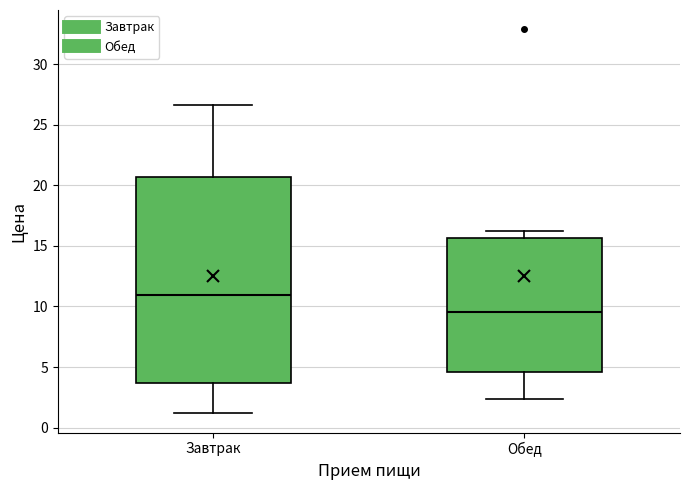

Which box is the tallest, from its lower edge to its upper edge?

Завтрак